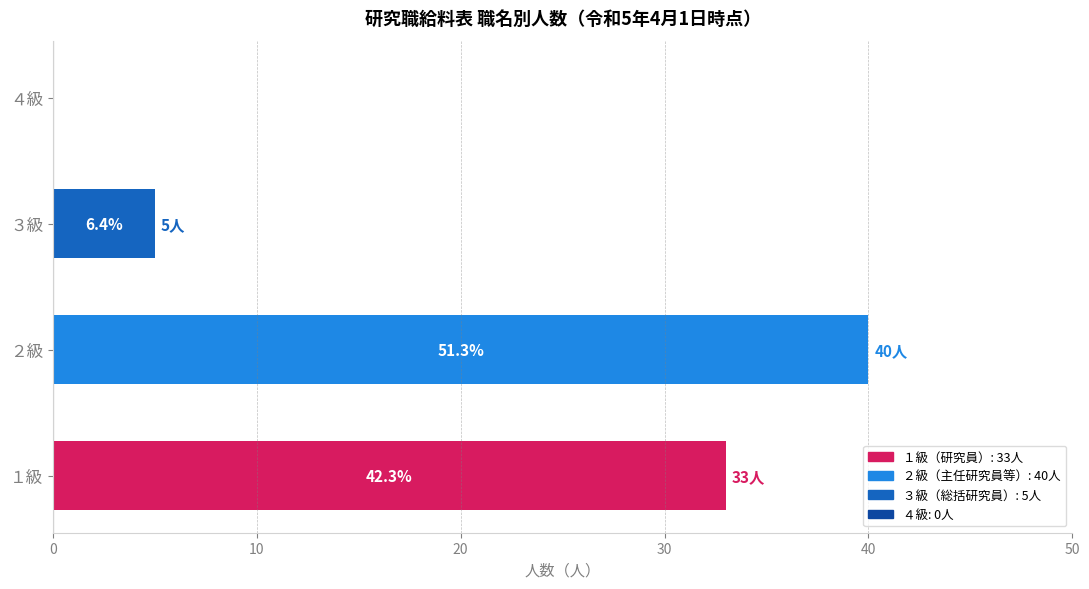

What is the difference between the maximum and minimum values?

40